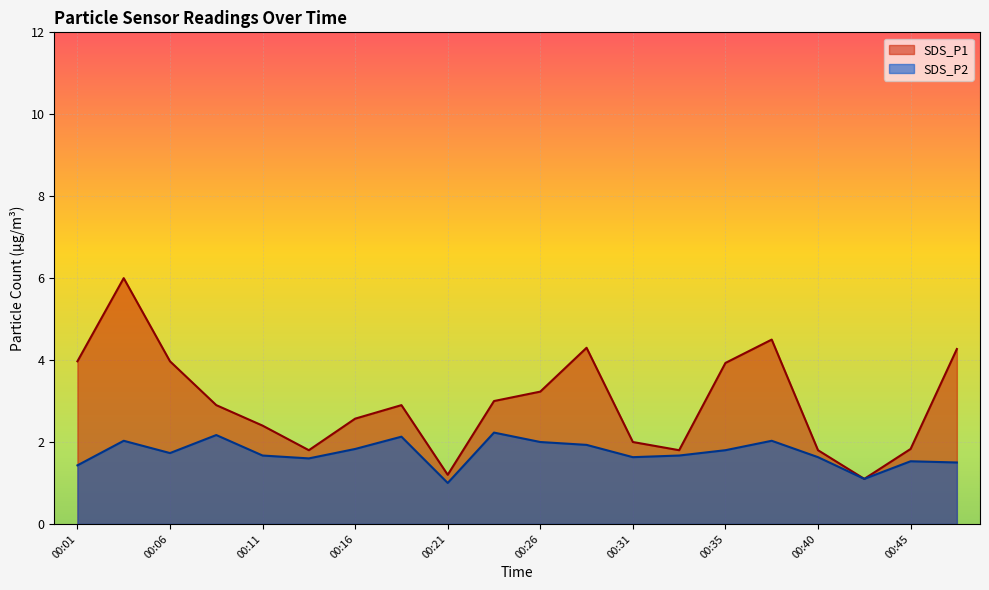

Reading left to right, extract all data points from this chart.

SDS_P1: 4.0	6.0	4.0	2.9	2.4	1.8	2.6	2.9	1.2	3.0	3.2	4.3	2.0	1.8	3.9	4.5	1.8	1.1	1.8	4.3
SDS_P2: 1.4	2.0	1.7	2.2	1.7	1.6	1.8	2.1	1.0	2.2	2.0	1.9	1.6	1.7	1.8	2.0	1.6	1.1	1.5	1.5